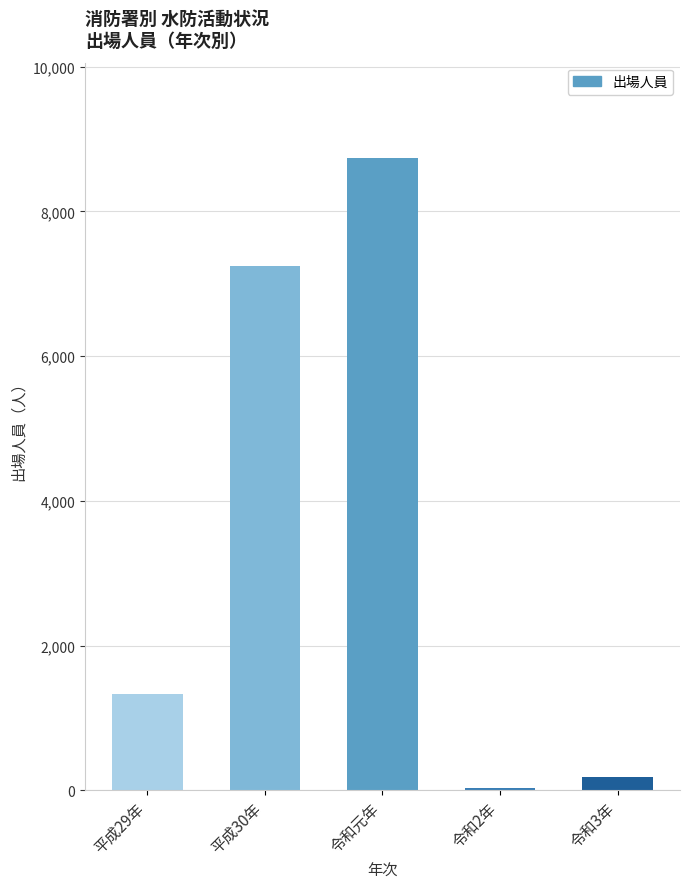

At which category does the chart reach its peak across all series?

令和元年